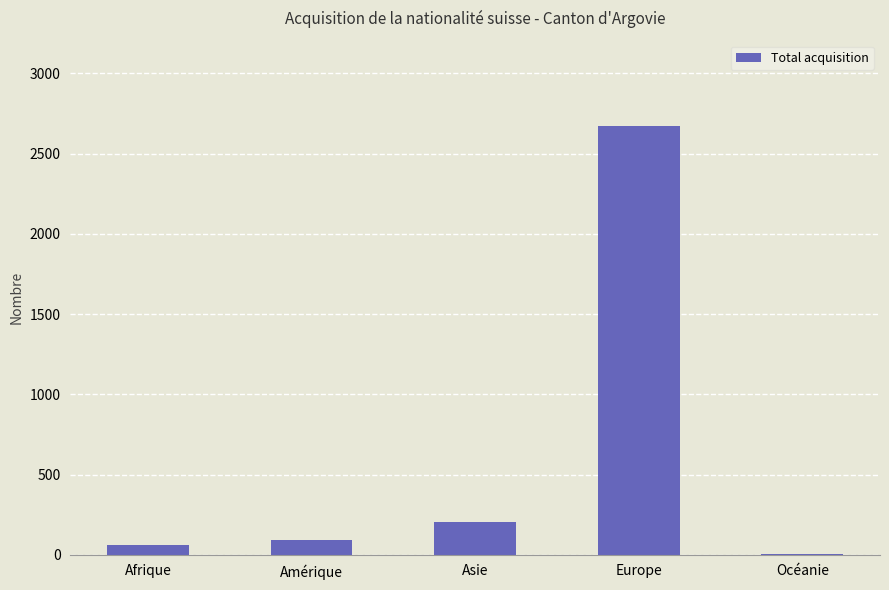

Reading right to left, list all the values displayed in this chart.

Océanie=2	Europe=2669	Asie=202	Amérique=93	Afrique=61